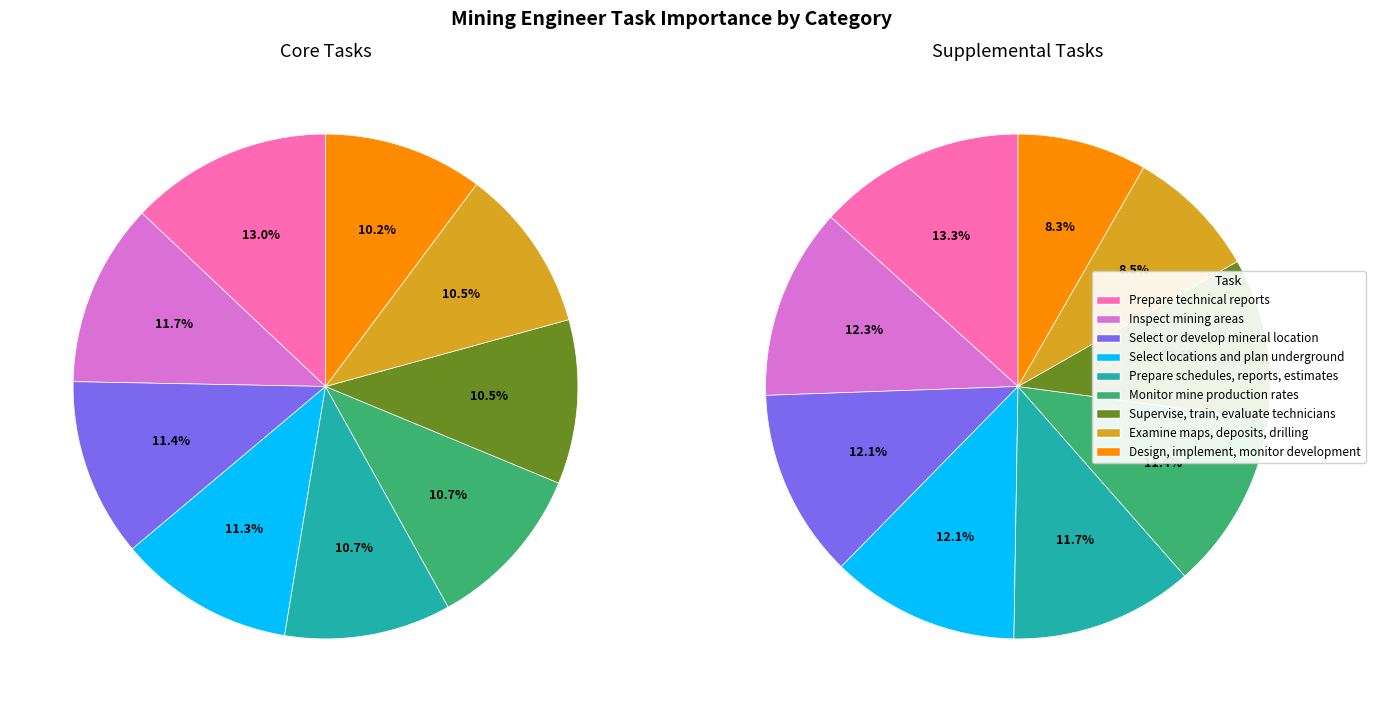

To the nearest percent, what percentage of the pie is 8?

8%